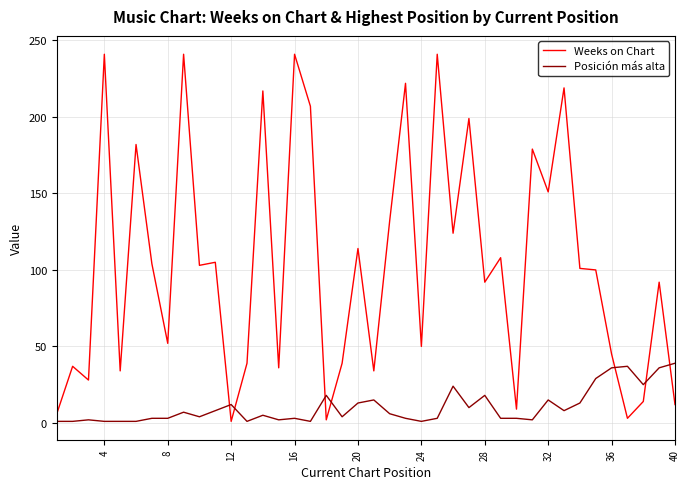

Which series has the largest total across all categories?

Weeks on Chart